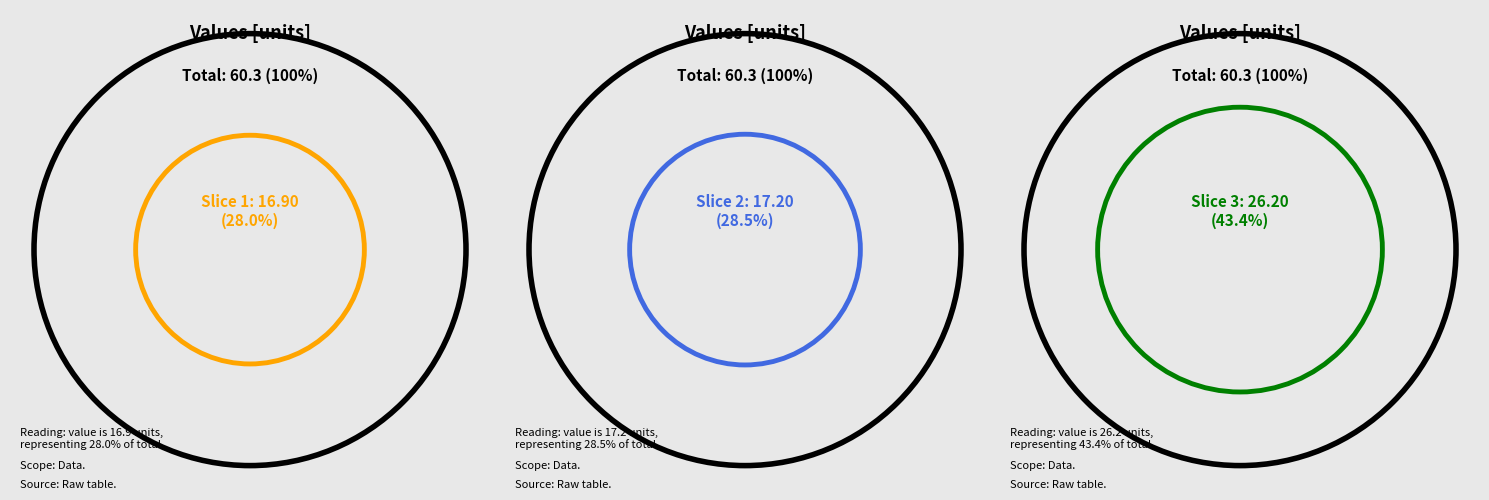

How many slices are in this pie chart?

3